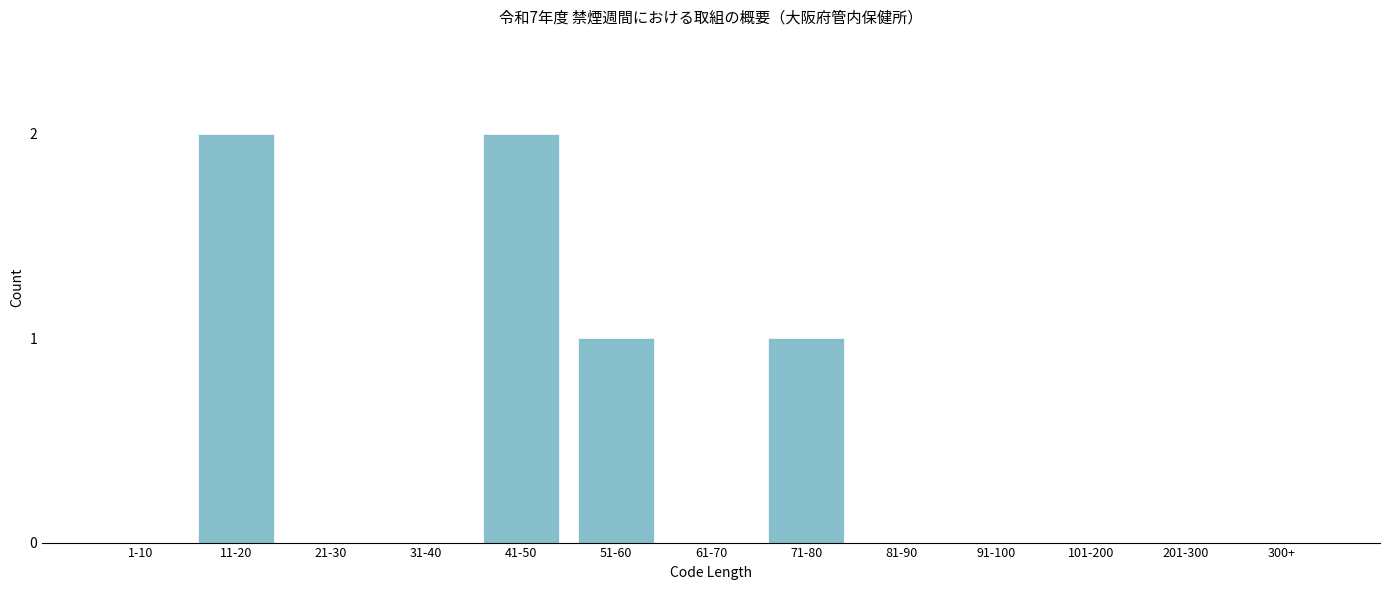

Reading left to right, transcribe all the data shown in this chart.

1-10=0	11-20=2	21-30=0	31-40=0	41-50=2	51-60=1	61-70=0	71-80=1	81-90=0	91-100=0	101-200=0	201-300=0	300+=0